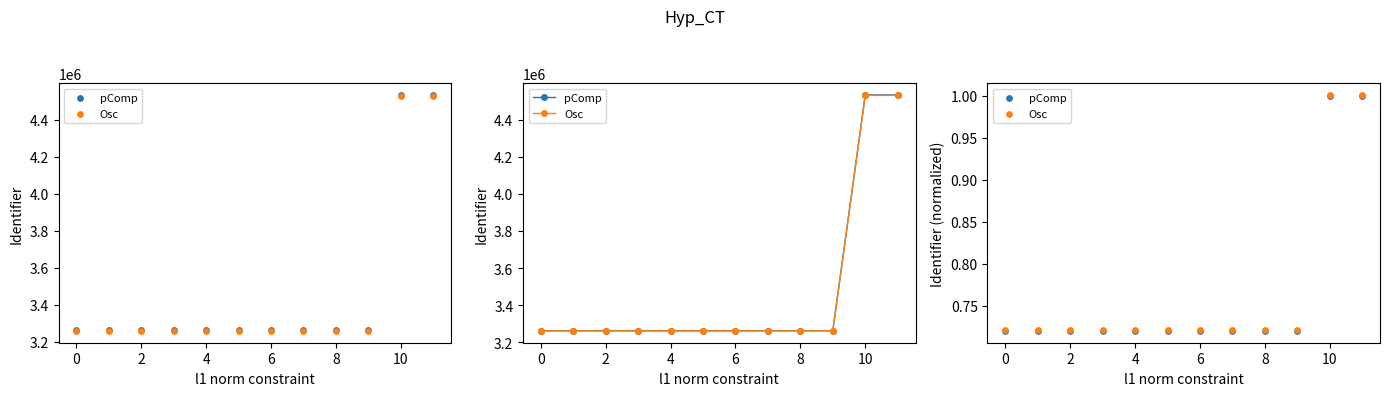

What is the total value across all series at 9?

1.4